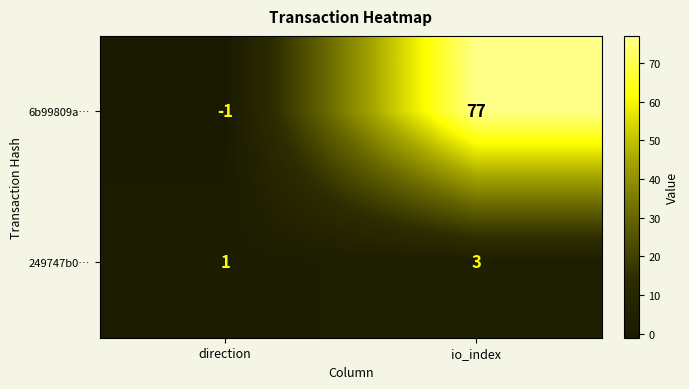

What is the sum of the 6b99809a… values at direction and io_index?

76